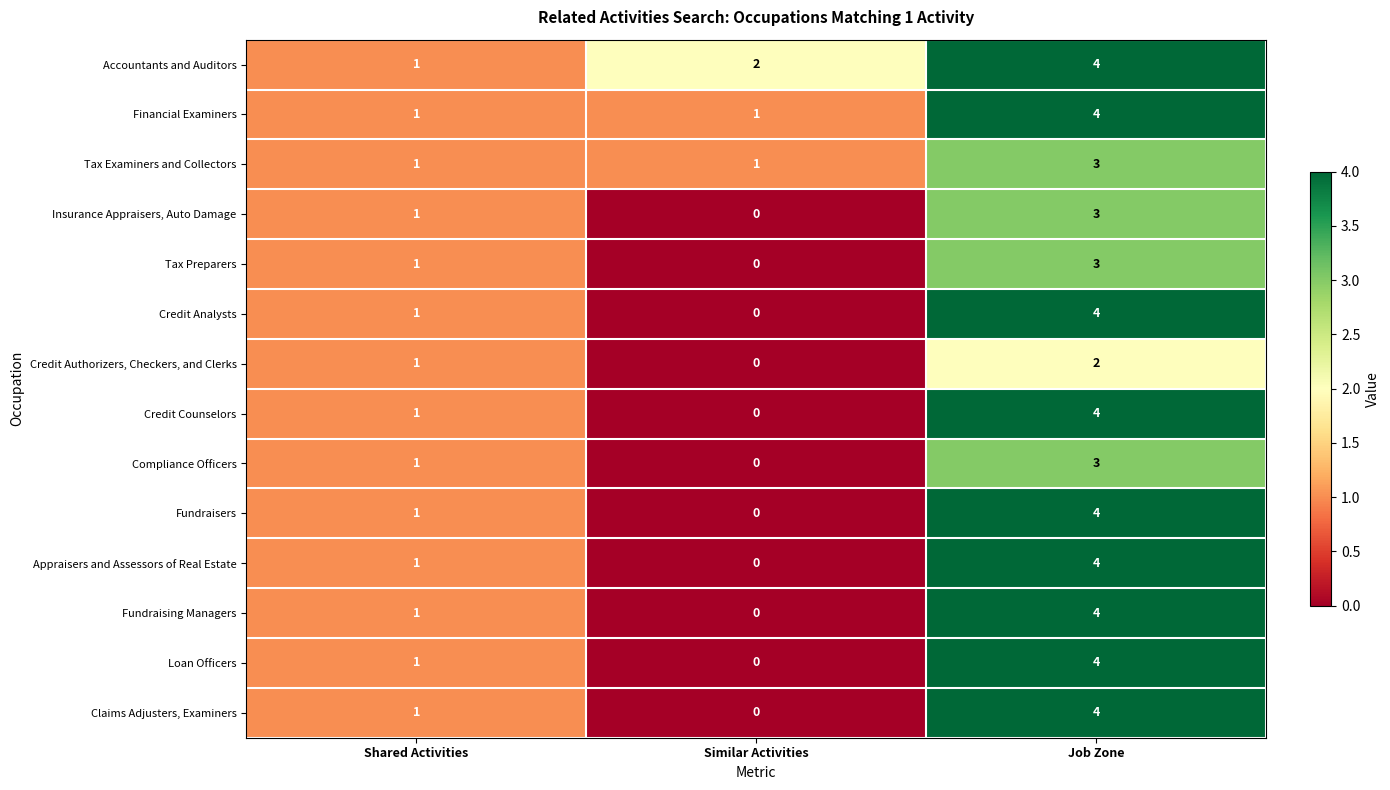

Which category has the highest value across all series?

Job Zone